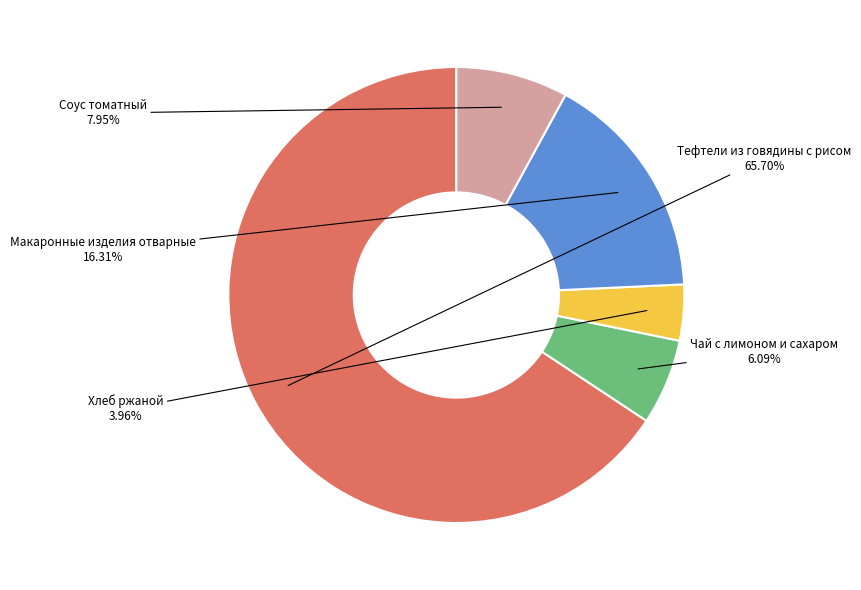

Which slice represents more than half of the pie?

Тефтели из говядины с рисом